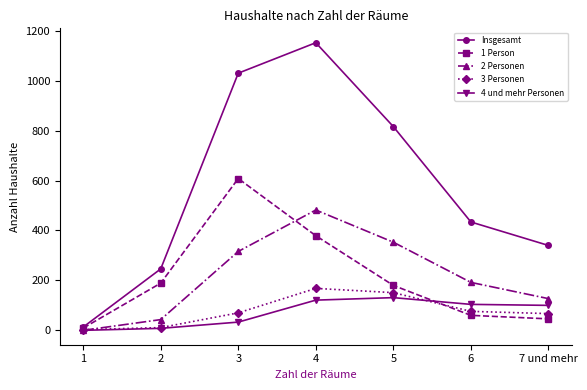

At which category is the sum across all series the highest?

4